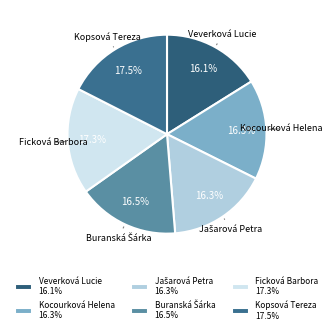

How many segments does this pie chart have?

6